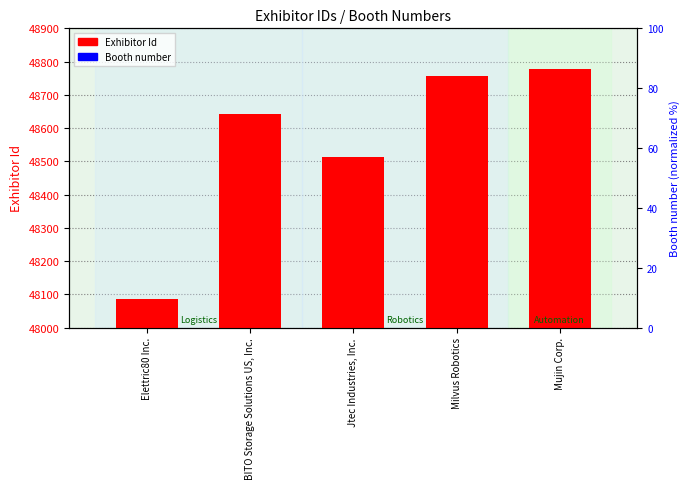

Between Elettric80 Inc. and Milvus Robotics, which is larger?

Milvus Robotics